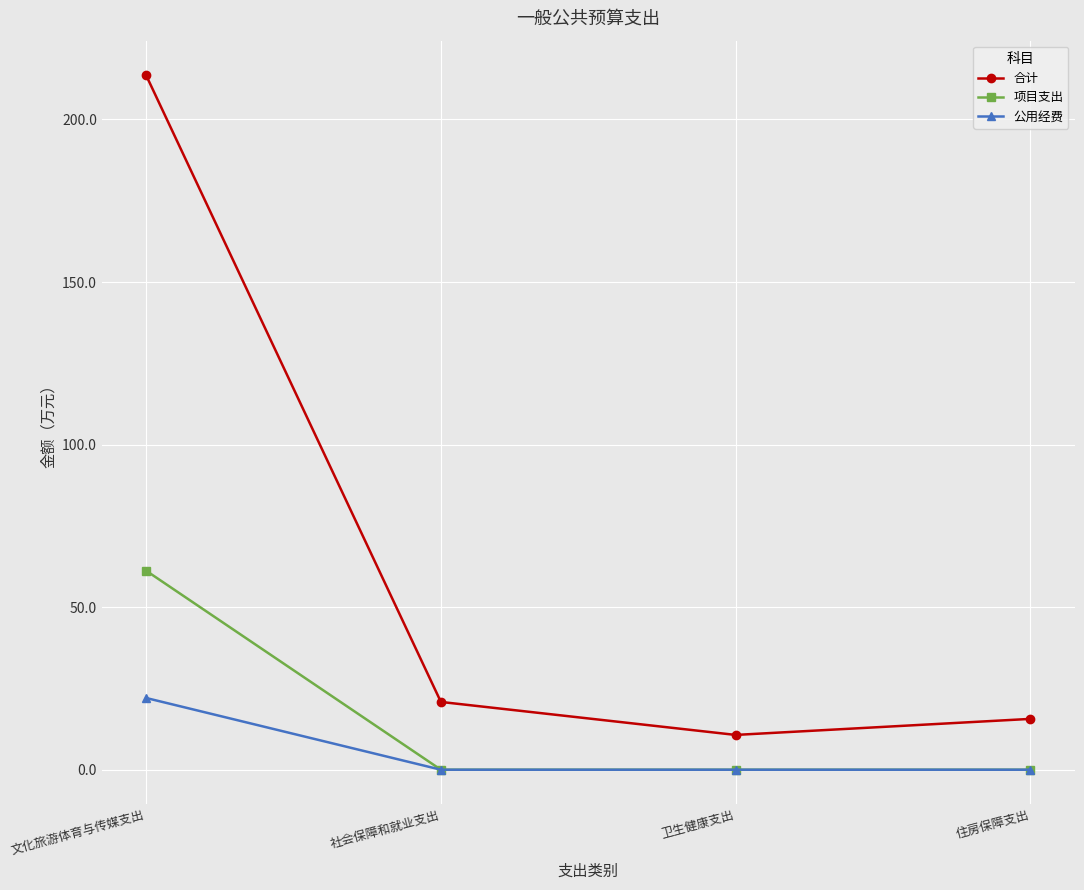

Where is 合计 nearest to the value 112?

社会保障和就业支出